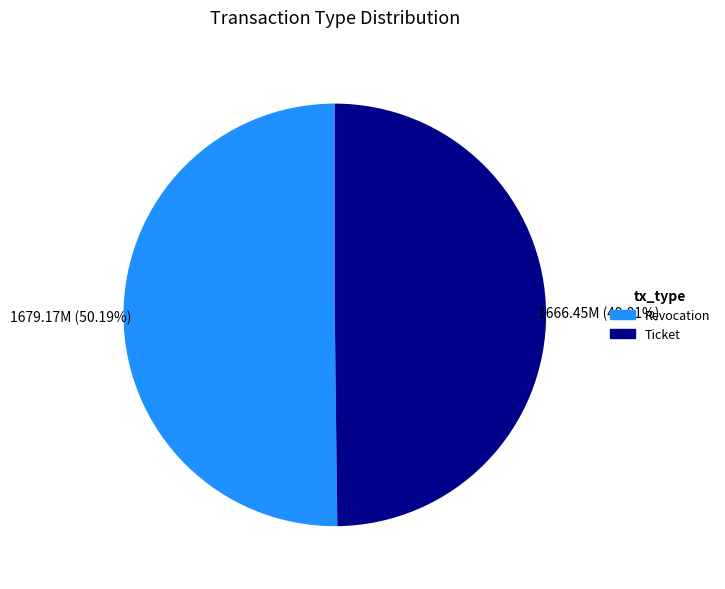

Approximately how many times larger is the value at Ticket compared to Revocation?

1.0